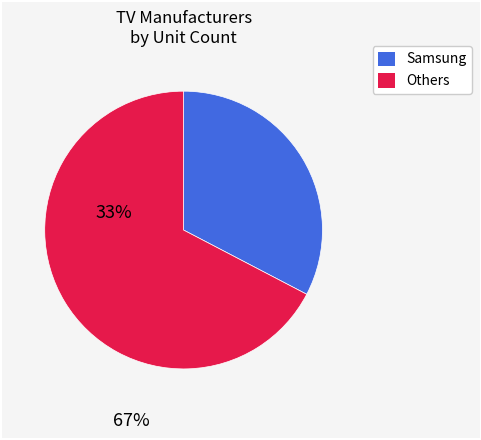

Is there a majority slice in this chart?

Yes